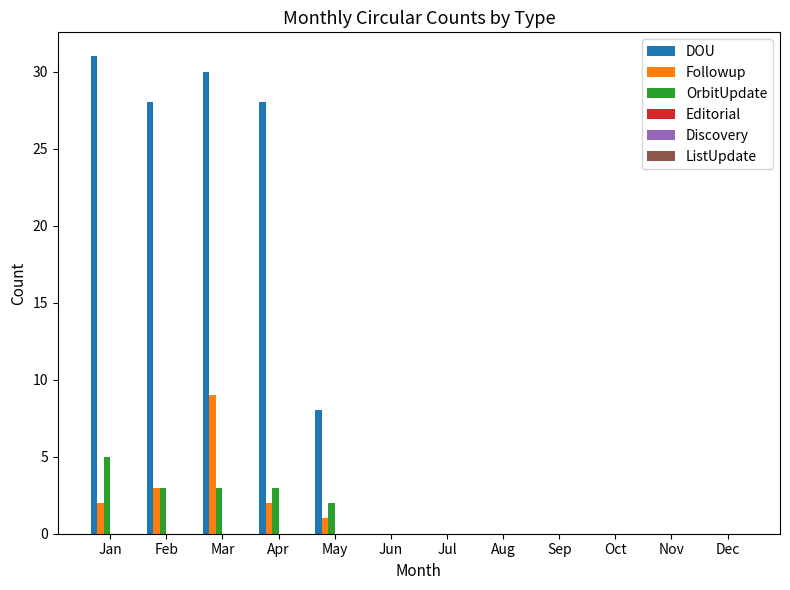

At which category is the sum across all series the highest?

Mar